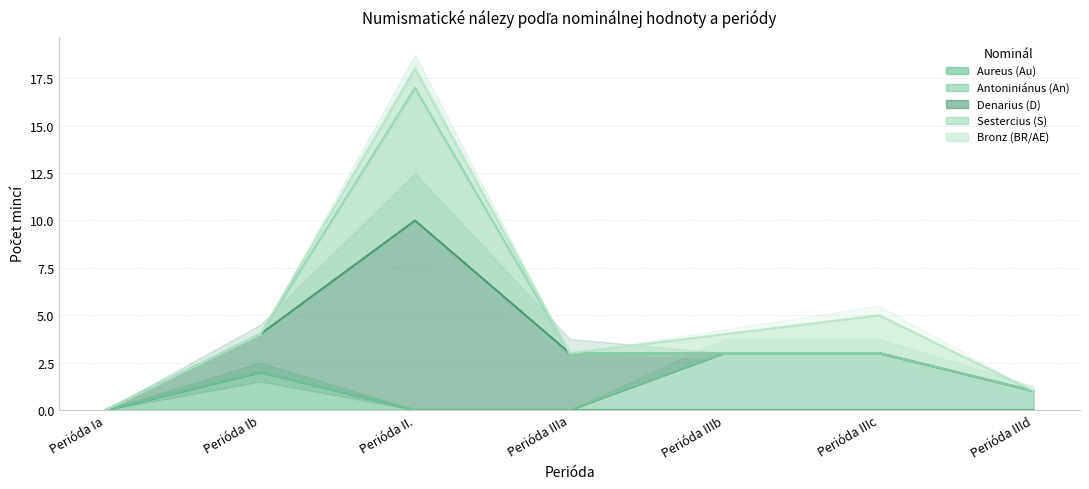

What is the sum of the Bronz (BR/AE) values at Perióda IIIb and Perióda Ia?

1